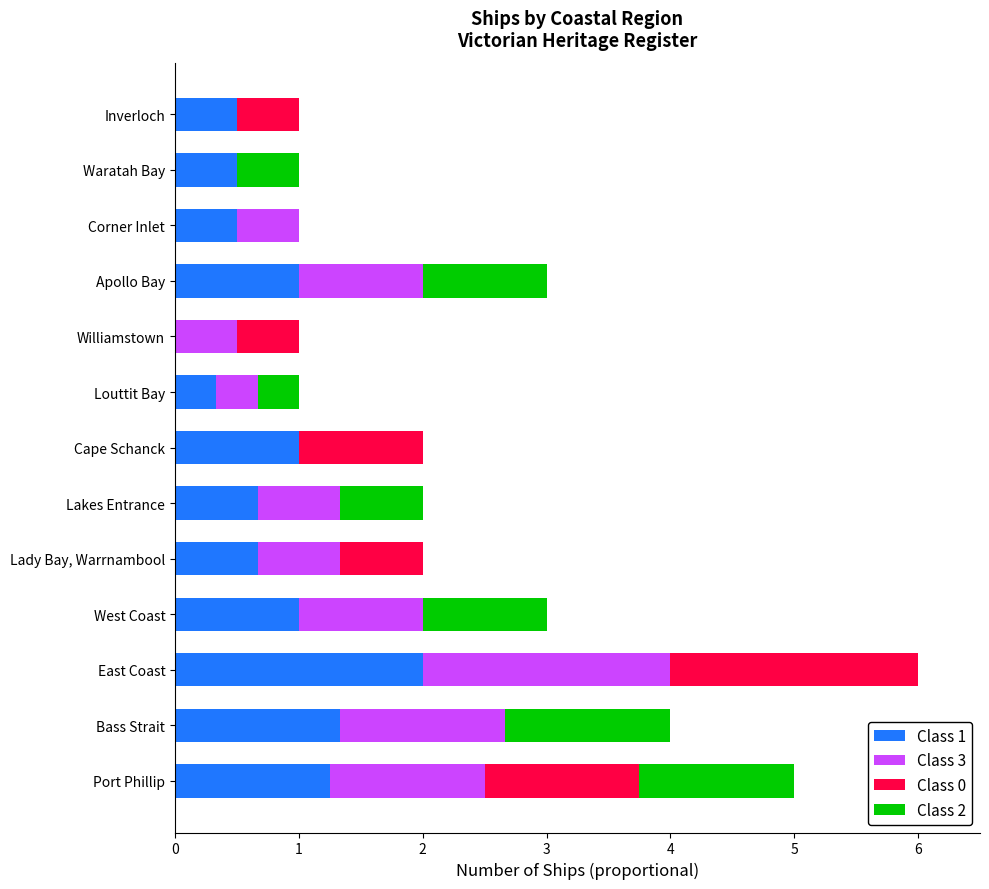

What is the sum of the Class 1 values at Cape Schanck and Bass Strait?

2.3